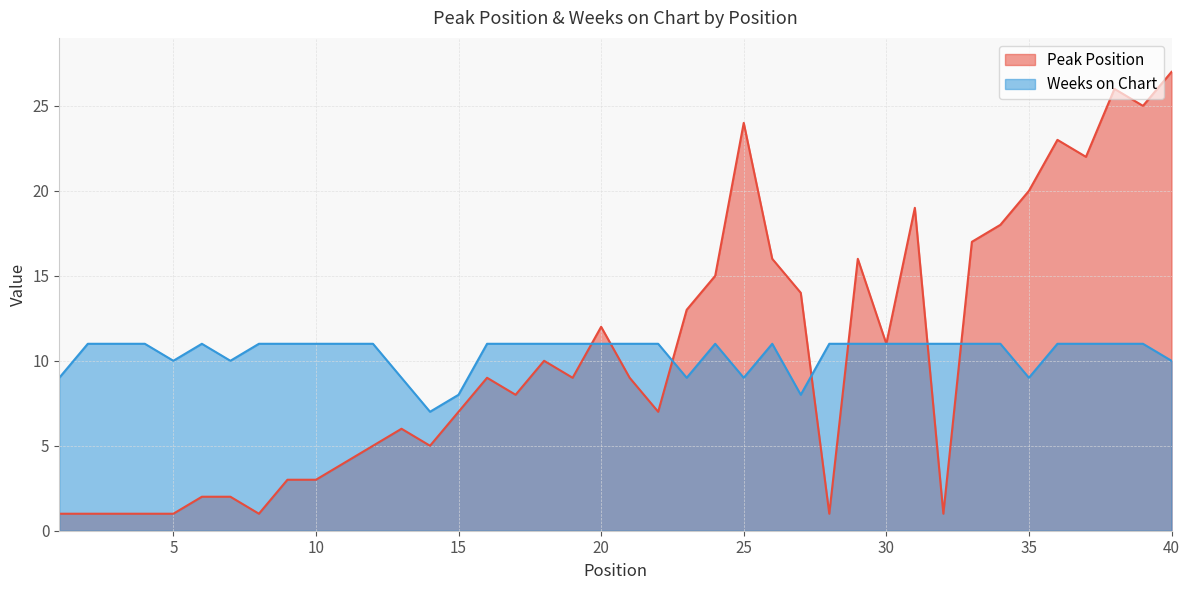

Rank the categories by Peak Position value from lowest to highest.

1, 2, 3, 4, 5, 8, 28, 32, 6, 7, 9, 10, 11, 12, 14, 13, 15, 22, 17, 16, 19, 21, 18, 30, 20, 23, 27, 24, 26, 29, 33, 34, 31, 35, 37, 36, 25, 39, 38, 40